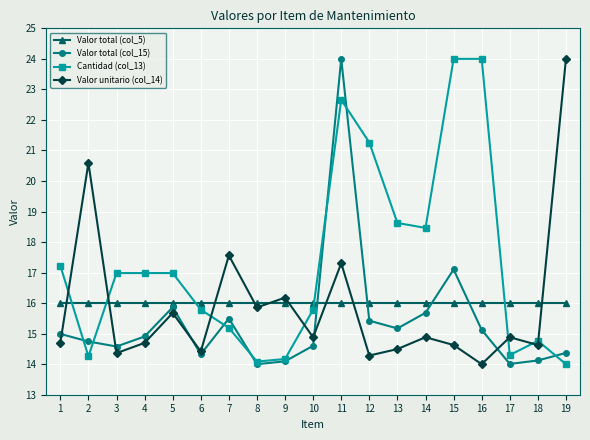

After their last crossing, which series has the higher values: Cantidad (col_13) or Valor unitario (col_14)?

Valor unitario (col_14)